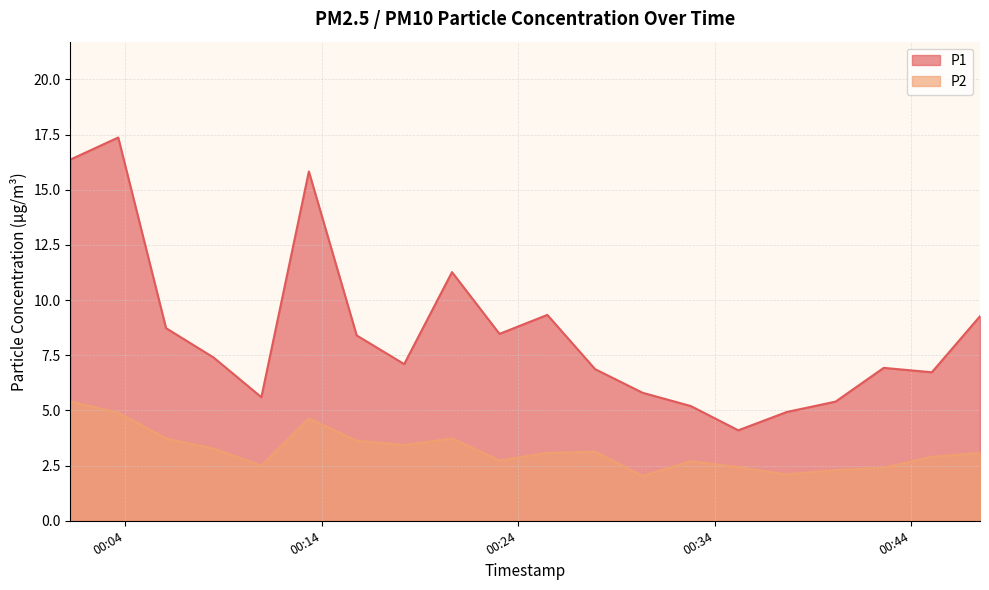

What is the highest value of the P1 series?

17.4